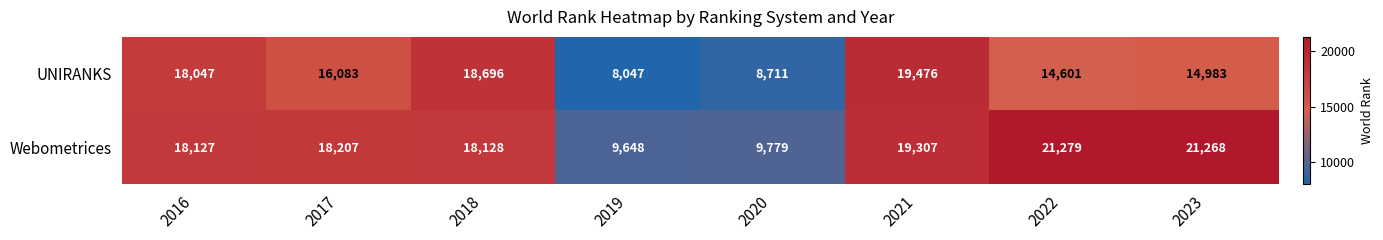

Reading right to left, what are all the values shown in this chart?

UNIRANKS: 2023=14983	2022=14601	2021=19476	2020=8711	2019=8047	2018=18696	2017=16083	2016=18047
Webometrices: 2023=21268	2022=21279	2021=19307	2020=9779	2019=9648	2018=18128	2017=18207	2016=18127